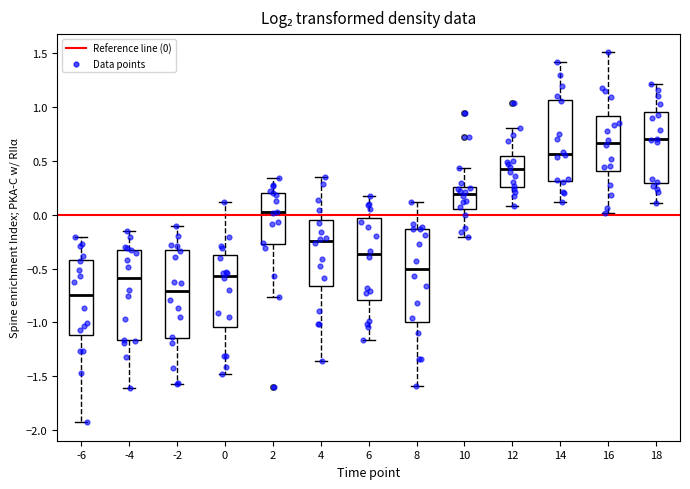

Where is the upper edge of the box at x = -2 on the y-axis? The values are not printed on the chart, so give them approximately, as read against the axis.

-0.35